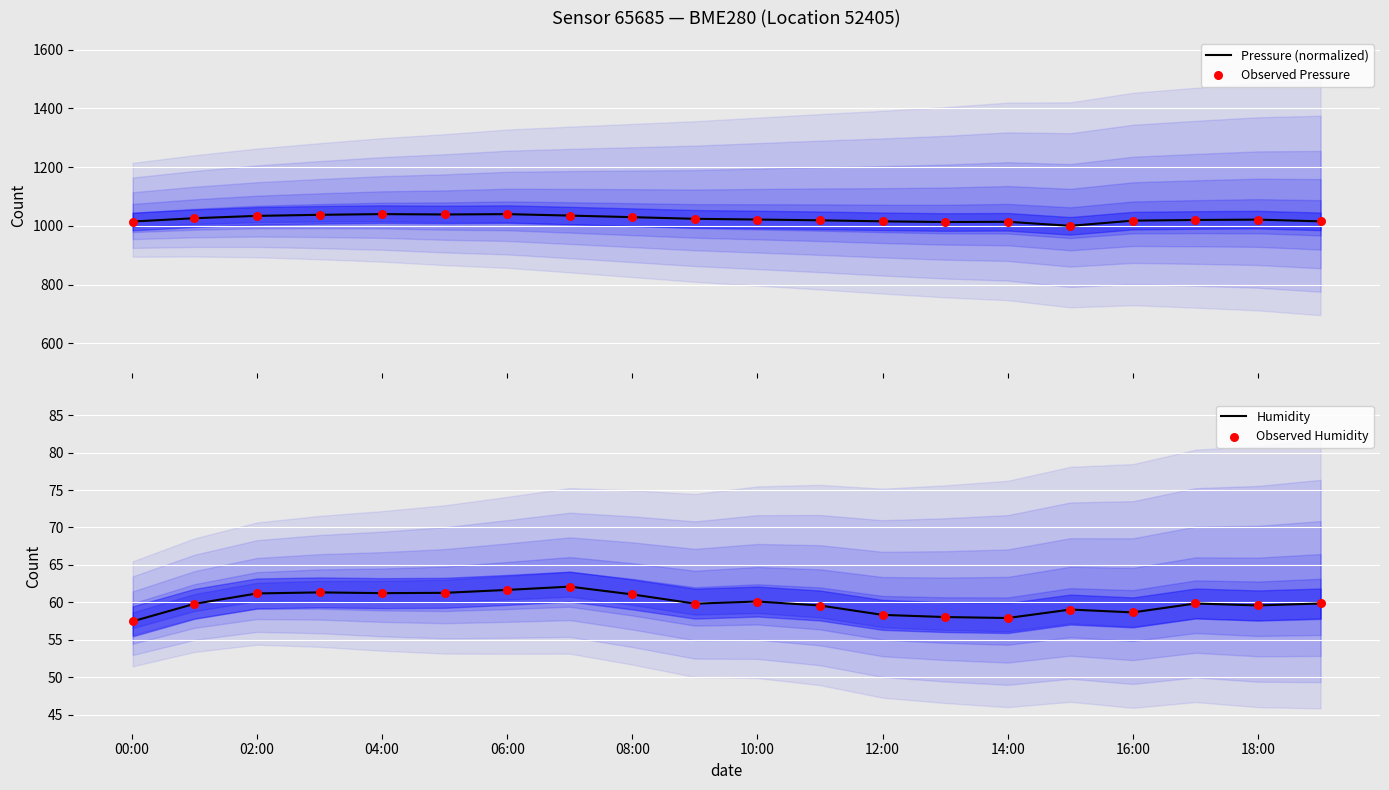

At how many categories does at least one series exceed 360?

20